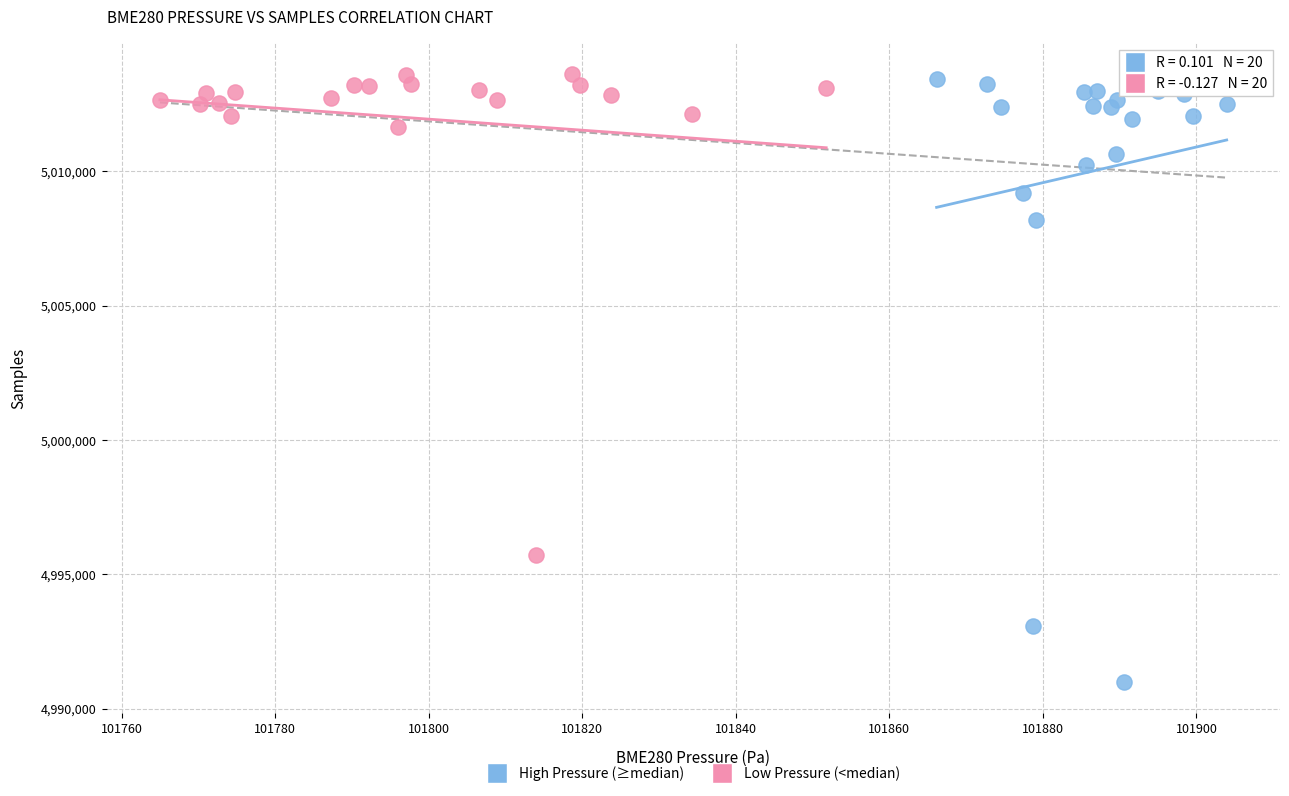

Which series reaches the minimum Y coordinate?

High Pressure (≥median)